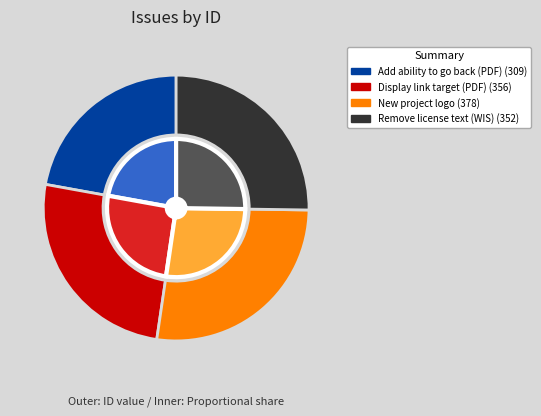

What is the largest slice in the pie chart?

New project logo